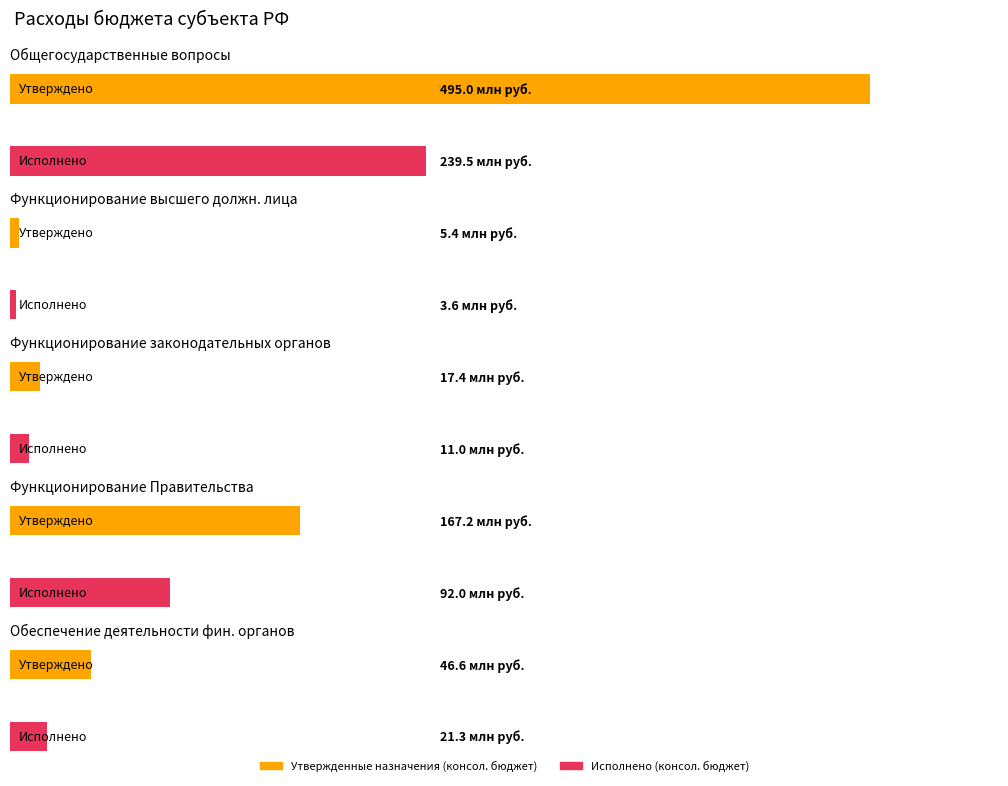

What is the label of the 3rd bar from the right?

Функционирование законодательных органов